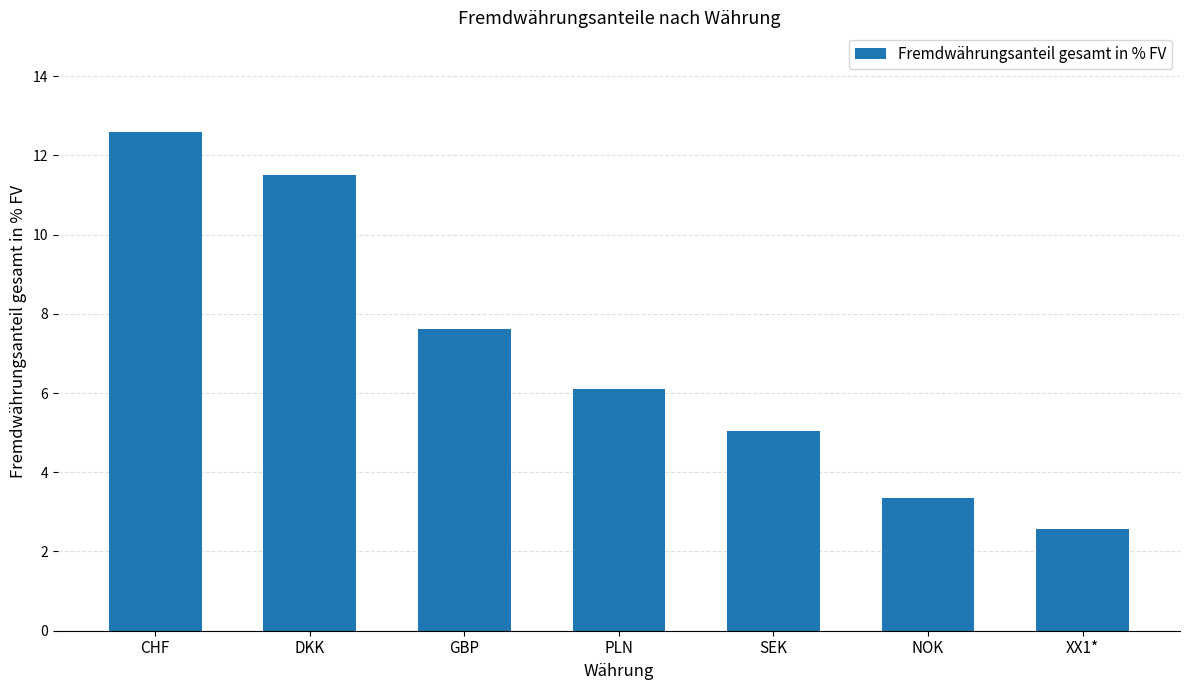

How many bars are there in total?

7